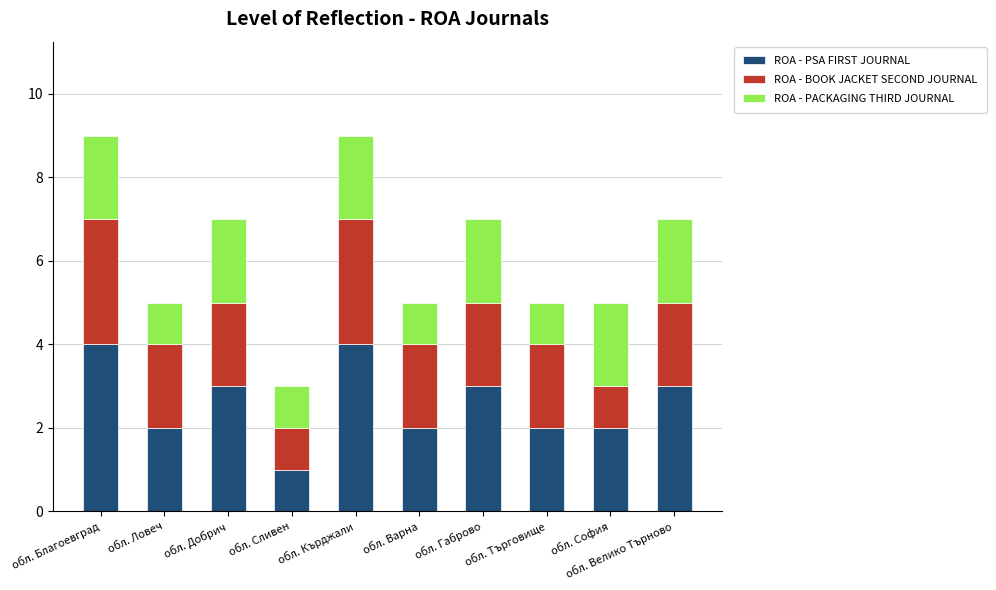

Count the ROA - PSA FIRST JOURNAL values in the range 2 to 3.

7